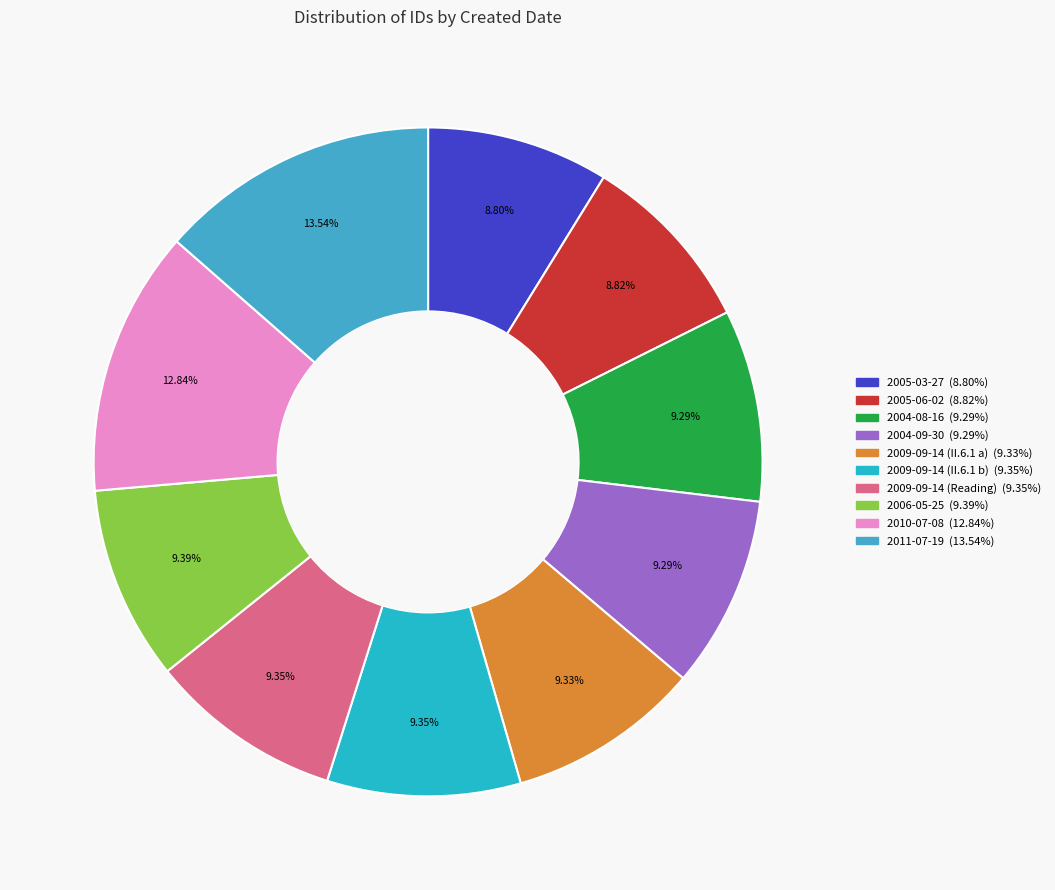

Combined, what portion of the pie is 2006-05-25 and 2011-07-19?

22.9%